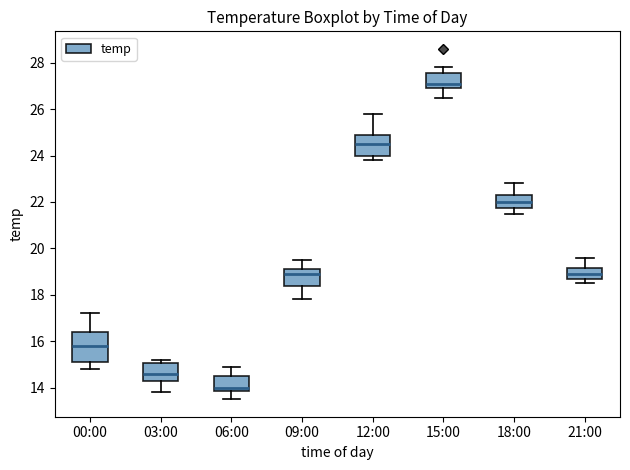

Reading left to right, transcribe this box plot: for each box, give where its median line is, the range the box spans, and where its two whiskers end, as read against the y-axis. The values are not printed on the chart, so give them approximately, as read against the axis.

00:00: median 15.8, box 15.2 to 16.4, whiskers 14.8 to 17.2
03:00: median 14.6, box 14.4 to 15.0, whiskers 13.8 to 15.2
06:00: median 14.0, box 13.8 to 14.6, whiskers 13.6 to 15.0
09:00: median 19.0, box 18.4 to 19.2, whiskers 17.8 to 19.6
12:00: median 24.6, box 24.0 to 25.0, whiskers 23.8 to 25.8
15:00: median 27.2, box 27.0 to 27.6, whiskers 26.6 to 27.8
18:00: median 22.0, box 21.8 to 22.4, whiskers 21.6 to 22.8
21:00: median 19.0, box 18.8 to 19.2, whiskers 18.6 to 19.6